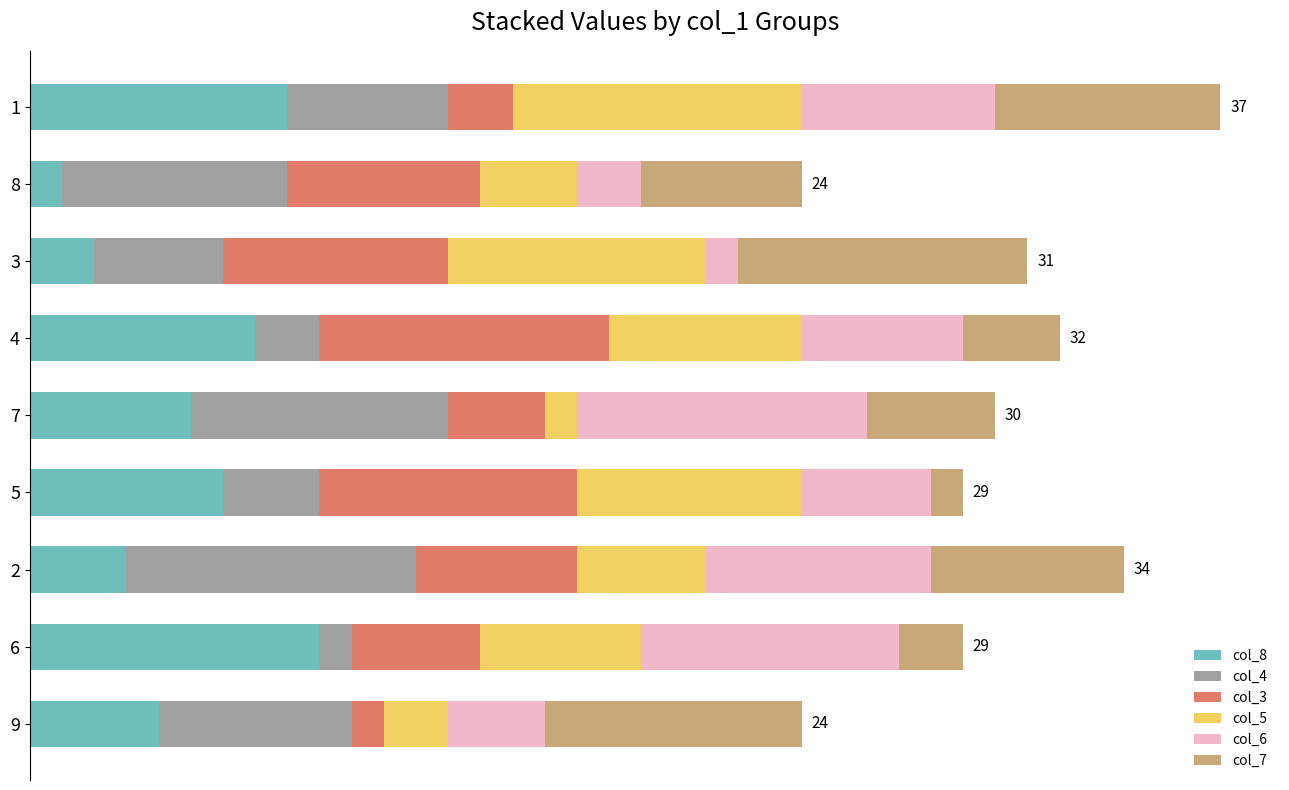

What are all the series names shown in the legend?

col_8, col_4, col_3, col_5, col_6, col_7